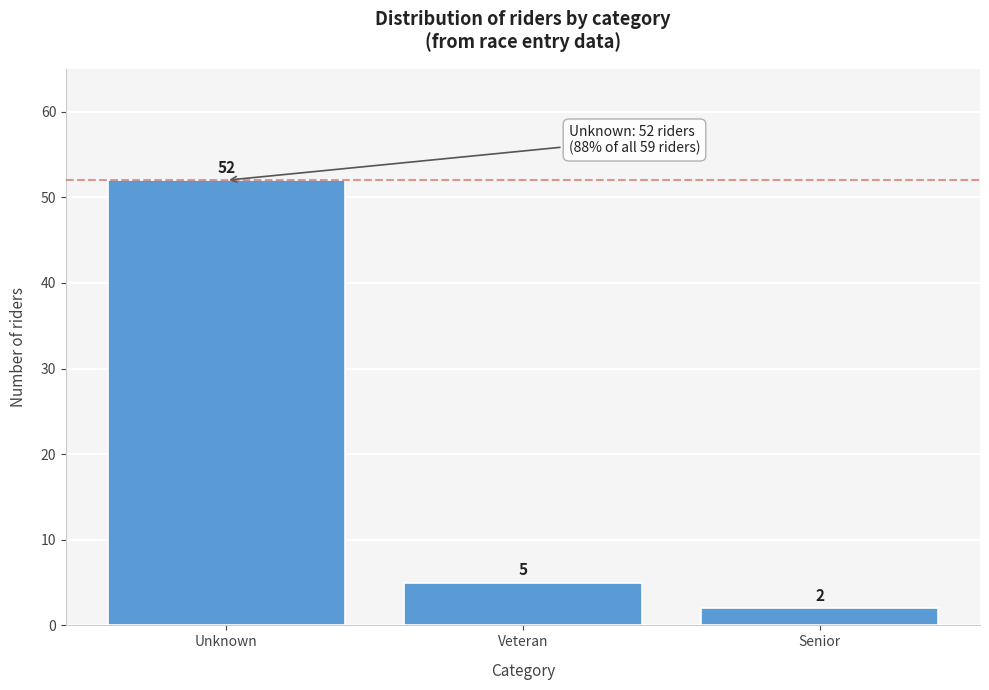

Reading right to left, transcribe all the data shown in this chart.

Senior=2	Veteran=5	Unknown=52